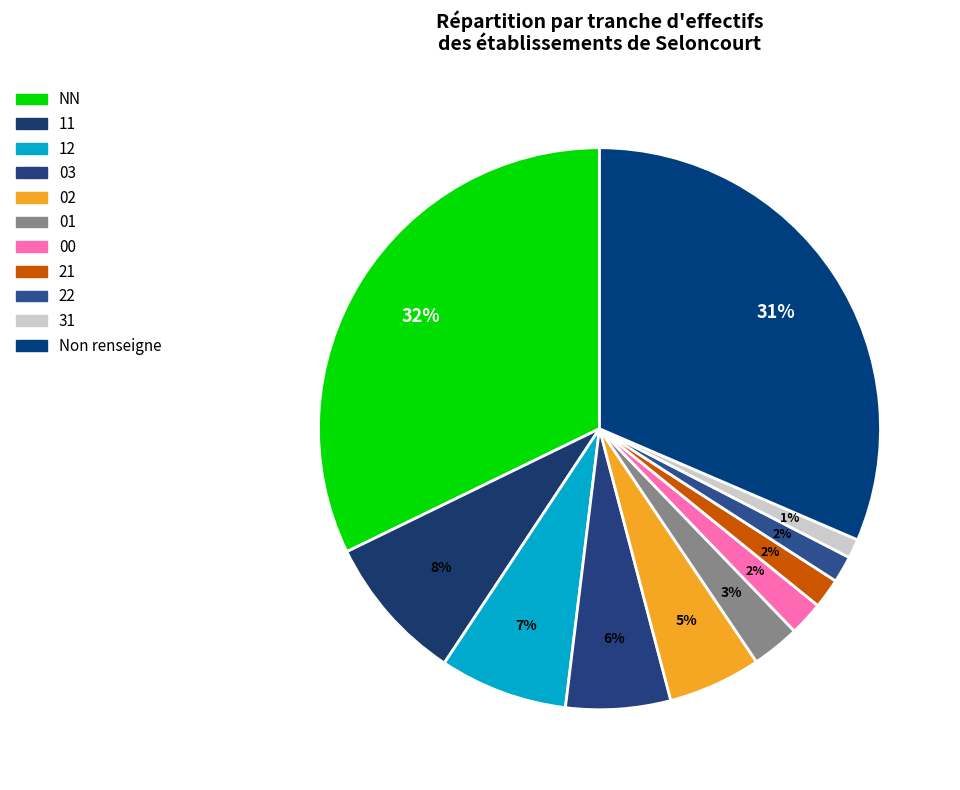

To the nearest percent, what portion does 11 represent?

8%